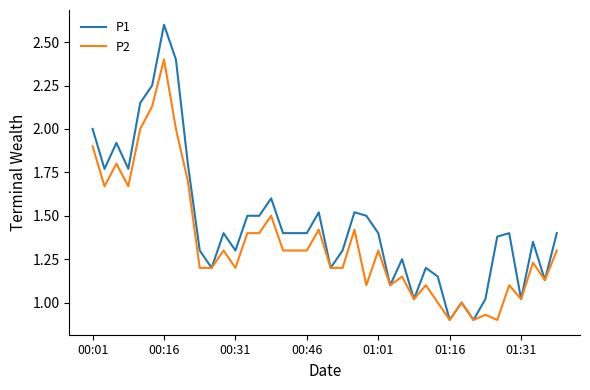

What is the average value of the P2 series?

1.3